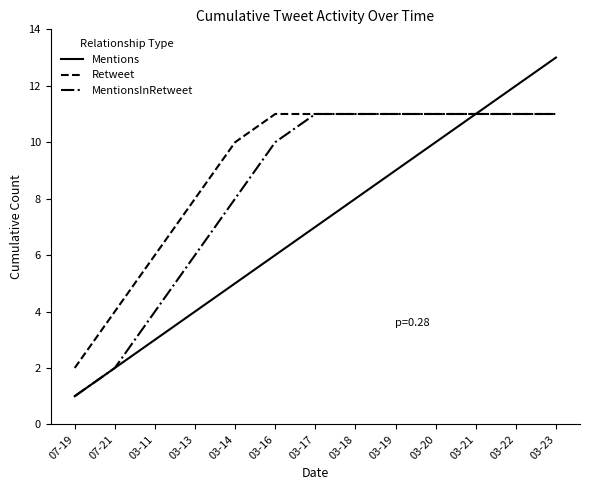

What is the highest value of the Retweet series?

11